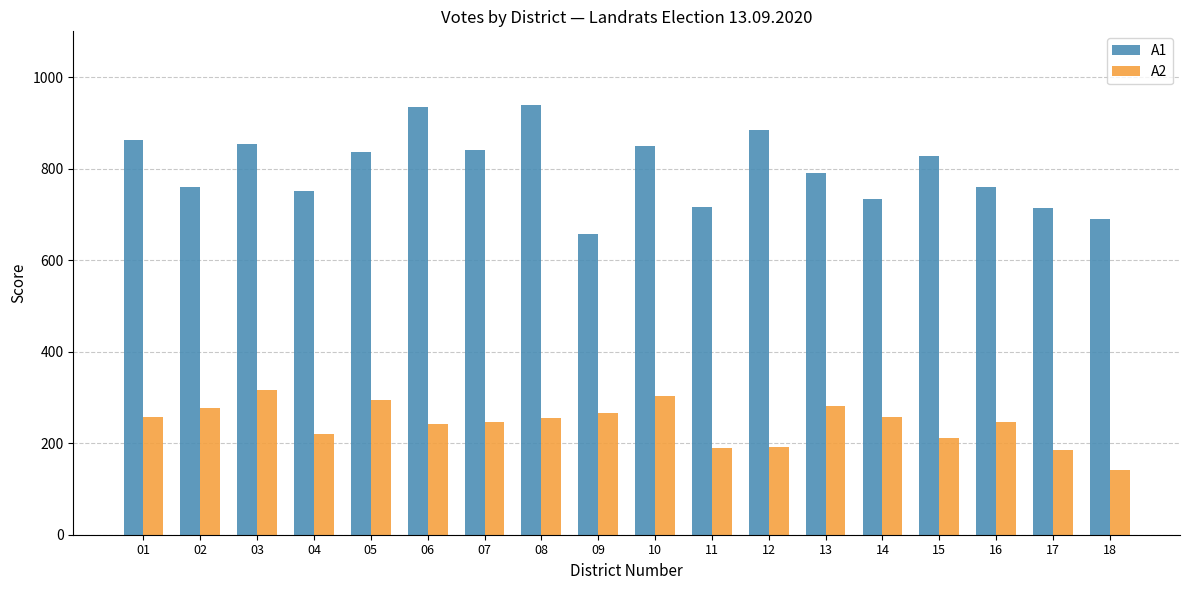

The value of A2 at 10 is 415. True or false?

False